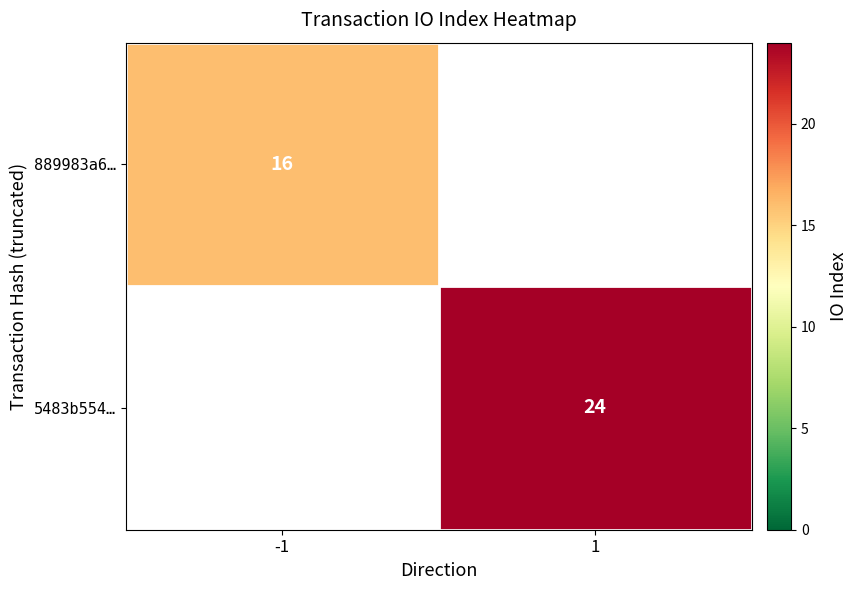

True or false: 5483b554… has a value of 40 at 1.

False